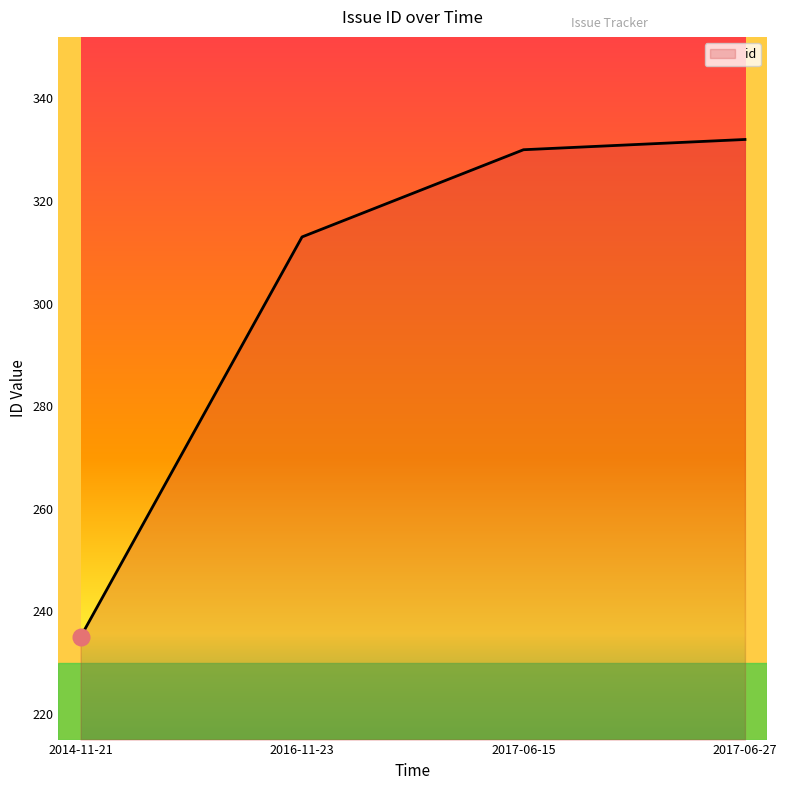

True or false: the data has more than 1 interior local peaks.

False